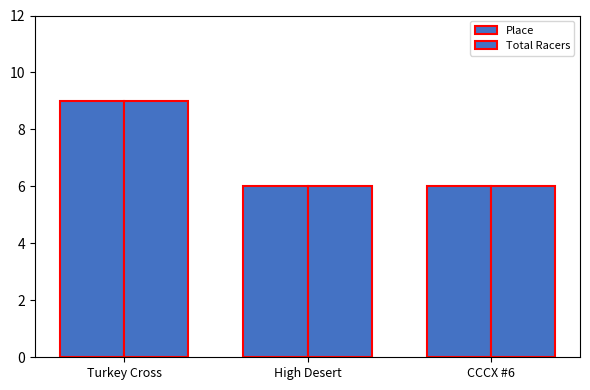

What is the value of the Total Racers bar at the 2nd from the left?

6